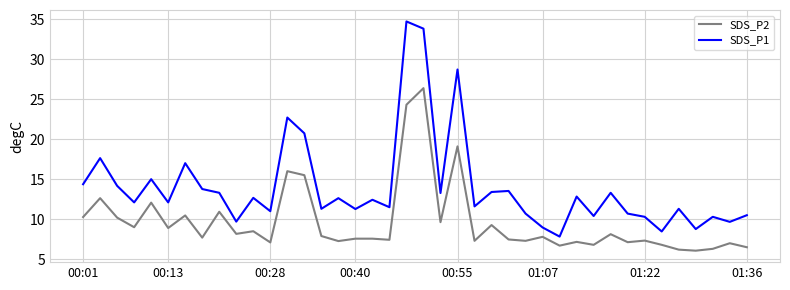

Which series has the largest range (max minus min)?

SDS_P1